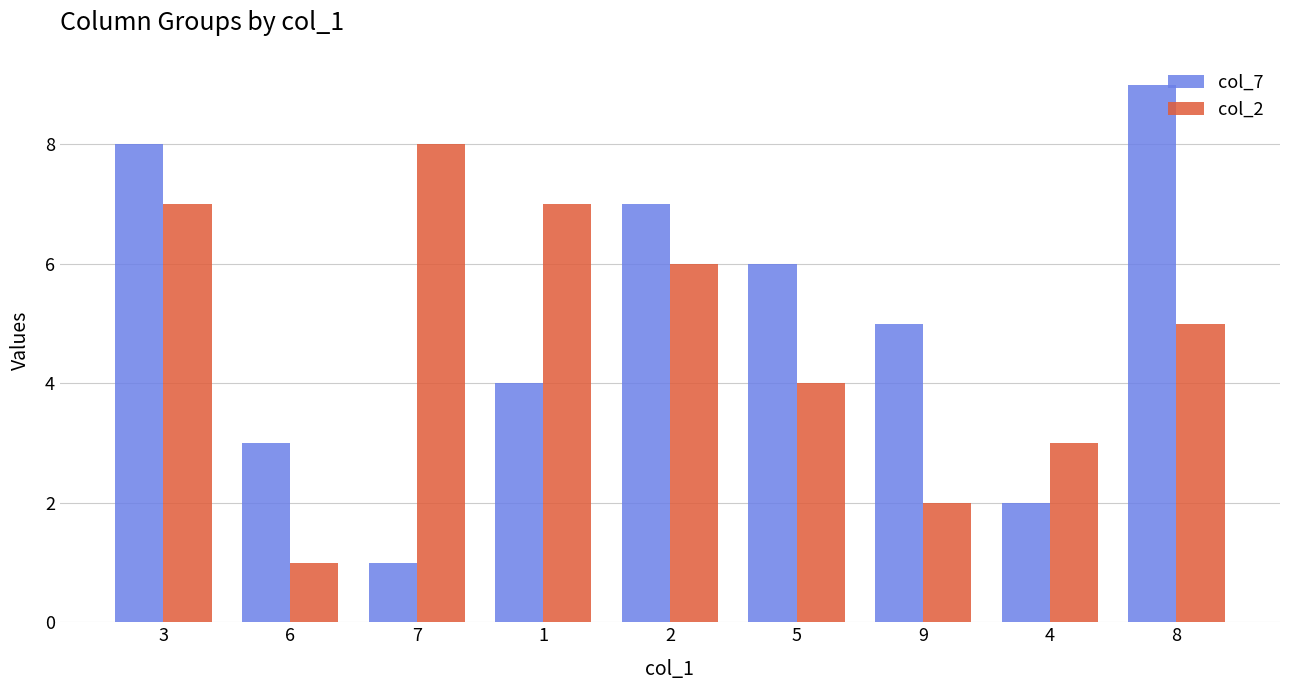

What is the total value across all series at 7?

9